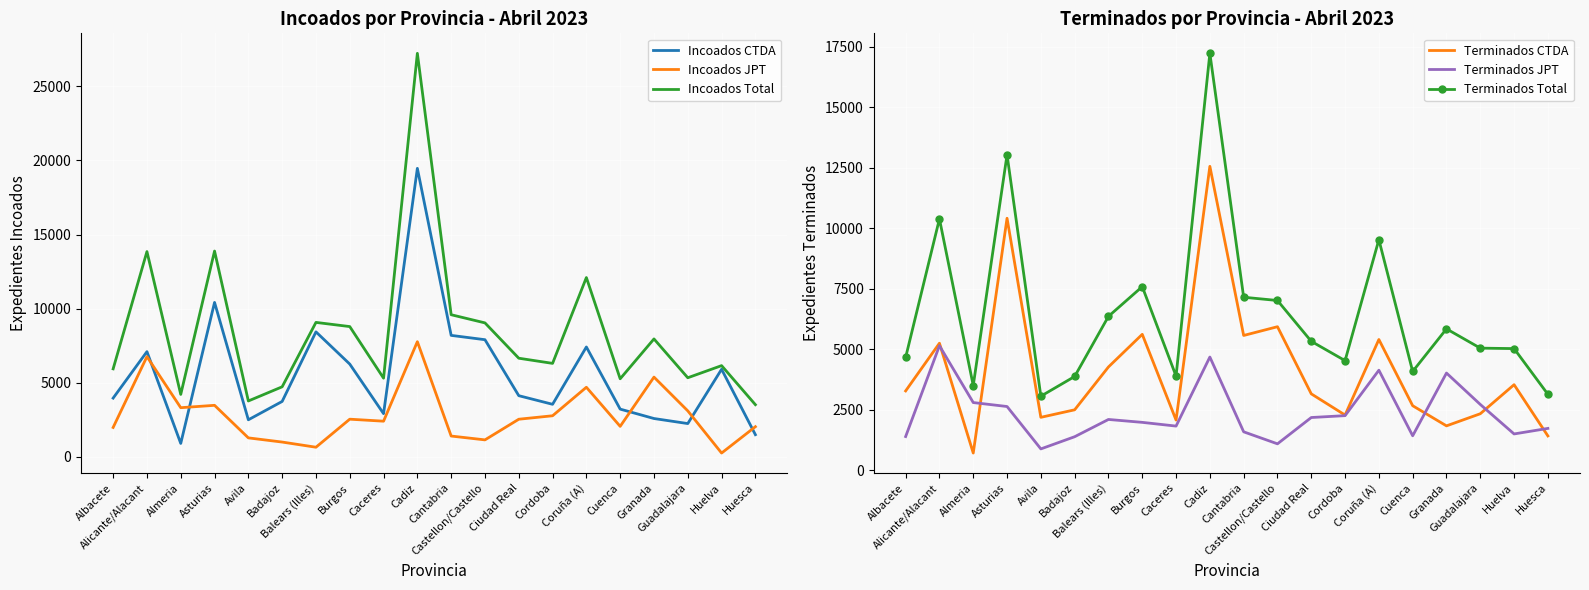

Is the value of Terminados Total at Balears (Illes) greater than the value of Terminados CTDA at Huesca?

Yes